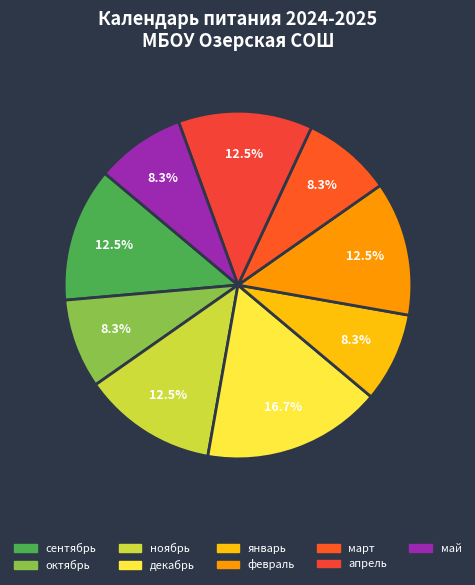

To the nearest percent, what percentage of the pie is ноябрь?

12%